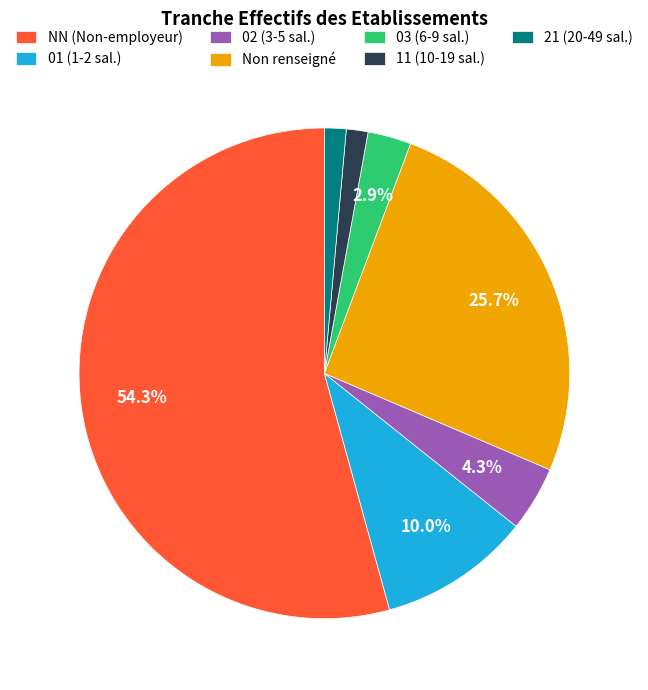

What is the largest slice in the pie chart?

NN (Non-employeur)